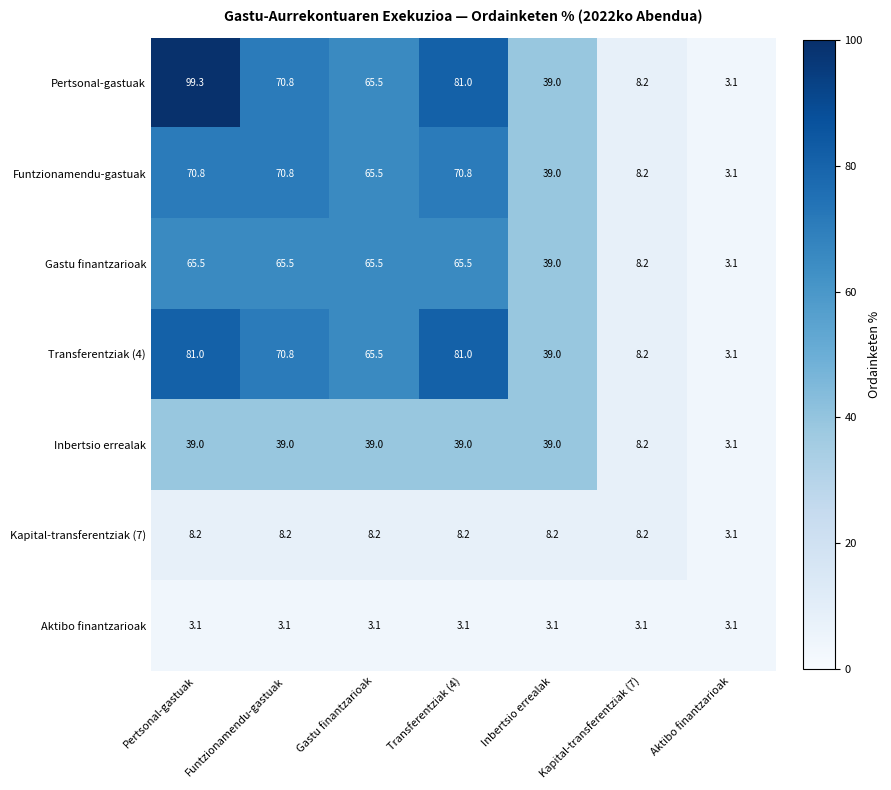

What is the approximate value of Kapital-transferentziak (7) at Gastu finantzarioak?

8.2